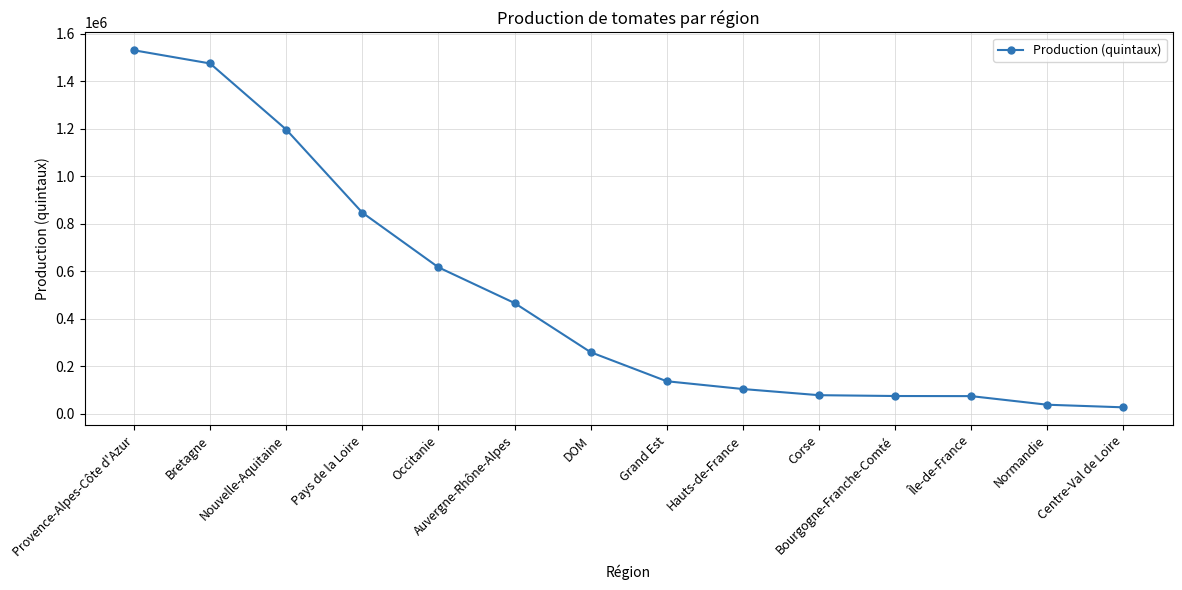

What is the label of the 13th point from the right?

Bretagne